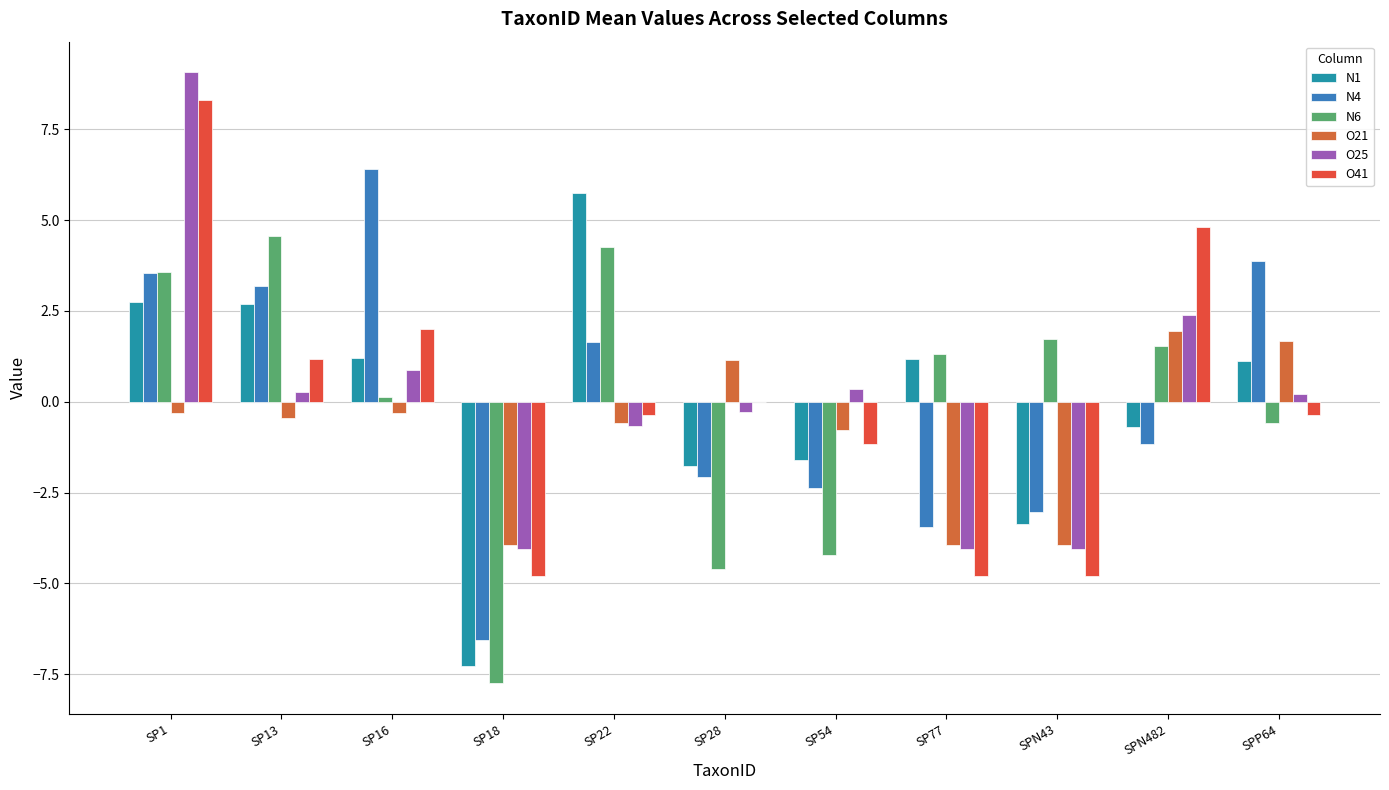

Is the value of N4 at SP1 greater than the value of O41 at SP1?

No